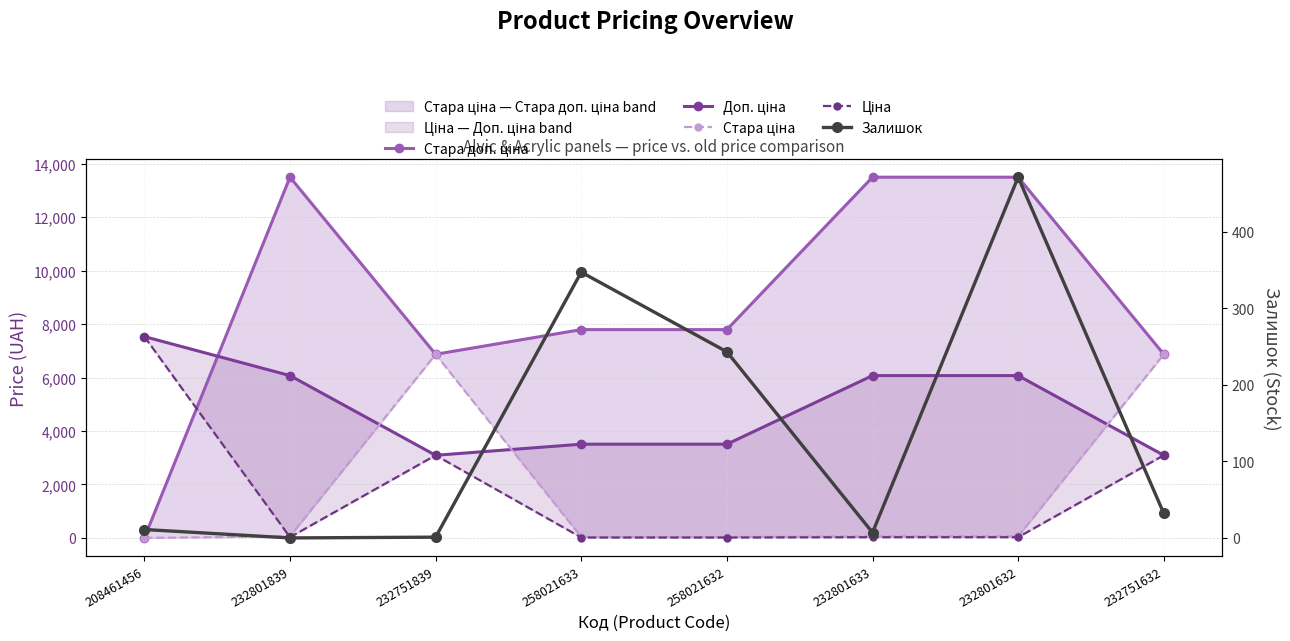

Reading right to left, what are all the values shown in this chart?

Стара доп. ціна: 232751632=6869.4	232801632=13493.2	232801633=13493.2	258021632=7791.8	258021633=7791.8	232751839=6869.4	232801839=13493.2	208461456=0.0
Доп. ціна: 232751632=3091.0	232801632=6072.0	232801633=6072.0	258021632=3506.0	258021633=3506.0	232751839=3091.0	232801839=6072.0	208461456=7530.7
Стара ціна: 232751632=6869.4	232801632=60.0	232801633=60.0	258021632=34.6	258021633=34.6	232751839=6869.4	232801839=60.0	208461456=0.0
Ціна: 232751632=3091.2	232801632=27.0	232801633=27.0	258021632=15.6	258021633=15.6	232751839=3091.2	232801839=27.0	208461456=7530.7
Залишок: 232751632=32.0	232801632=471.0	232801633=7.0	258021632=243.0	258021633=347.0	232751839=1.0	232801839=0.0	208461456=11.0